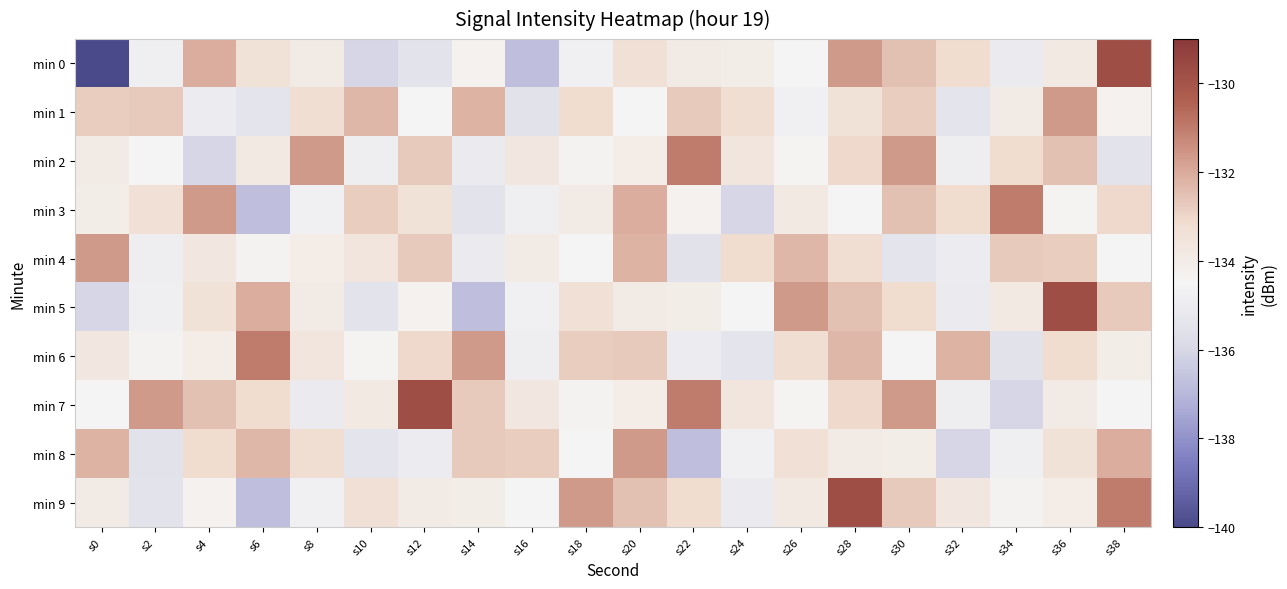

Which series has the largest total across all categories?

min 7